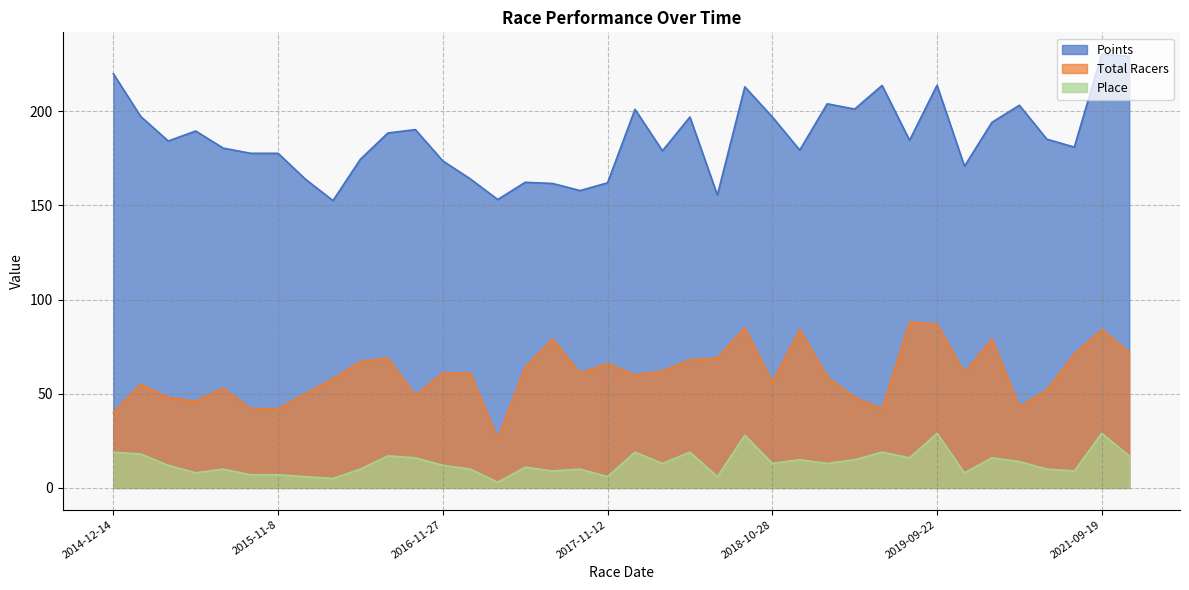

What is the spread (max minus min) of values at 2015-01-4?

179.1